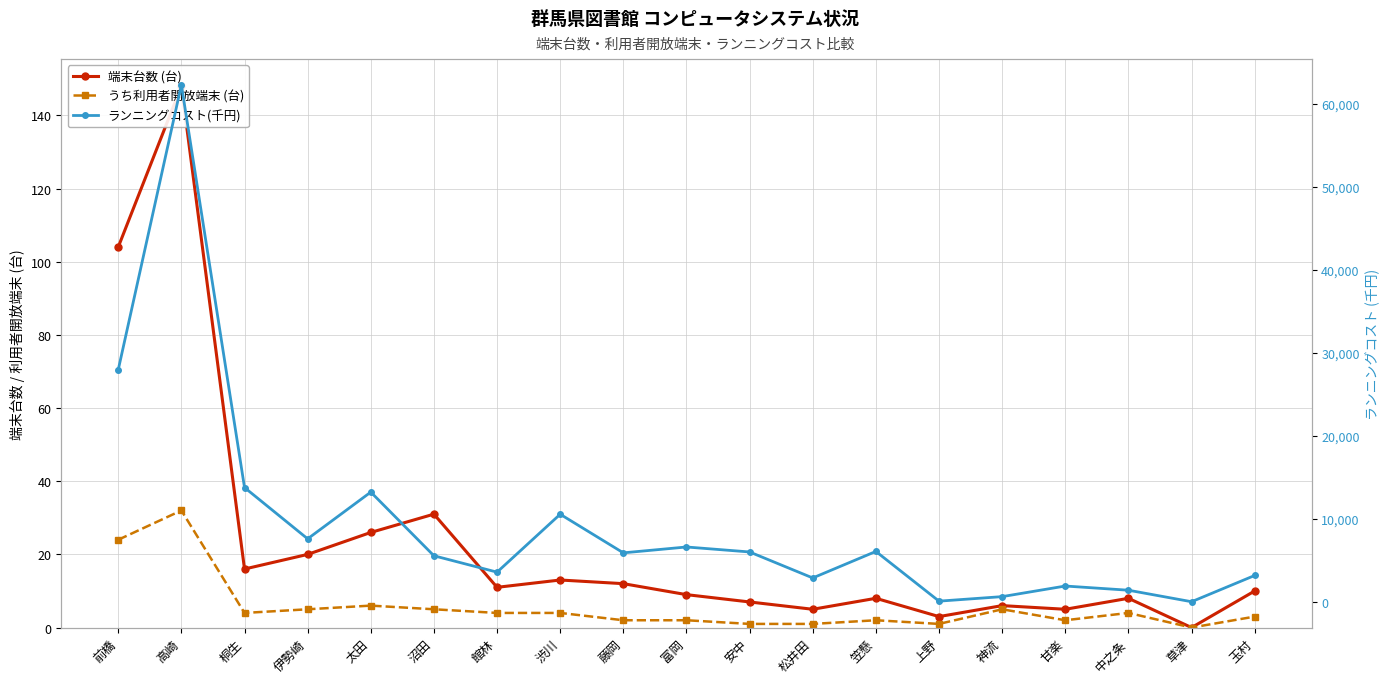

What is the difference between the maximum and second lowest values in the ランニングコスト(千円) series?

62191